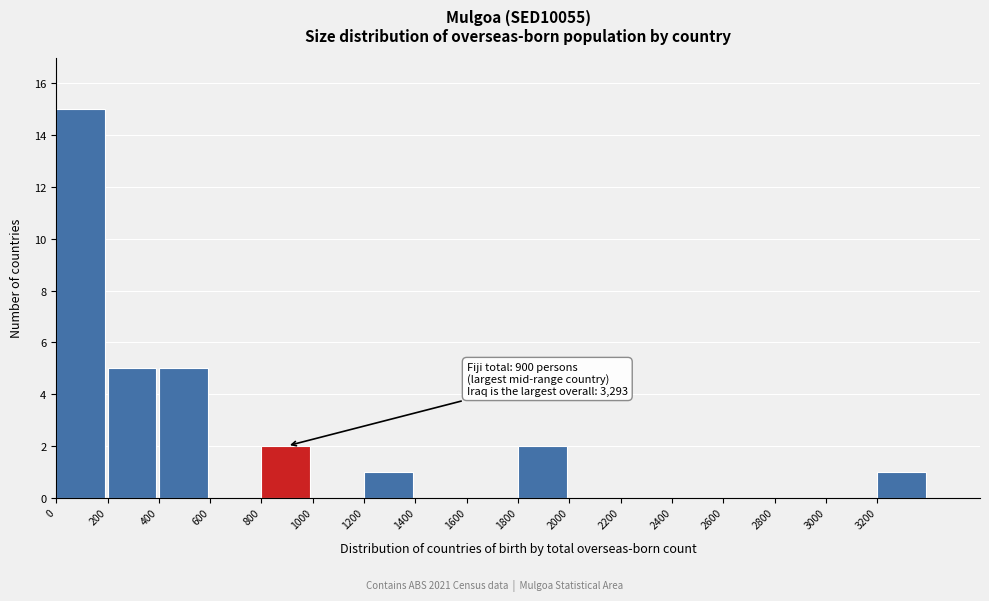

Reading left to right, transcribe all the data shown in this chart.

0=15	200=5	400=5	600=0	800=2	1000=0	1200=1	1400=0	1600=0	1800=2	2000=0	2200=0	2400=0	2600=0	2800=0	3000=0	3200=1